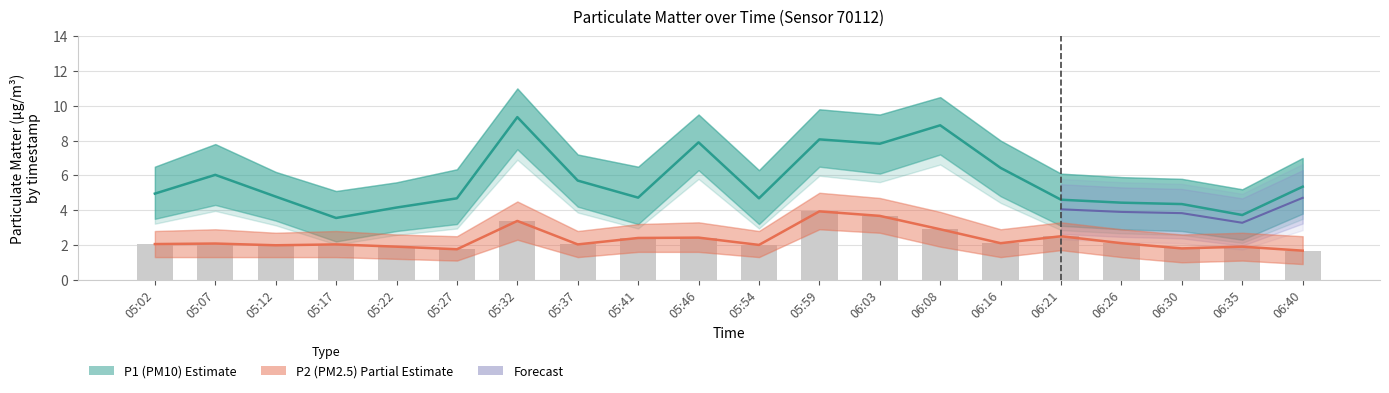

Which series has the largest total across all categories?

P1